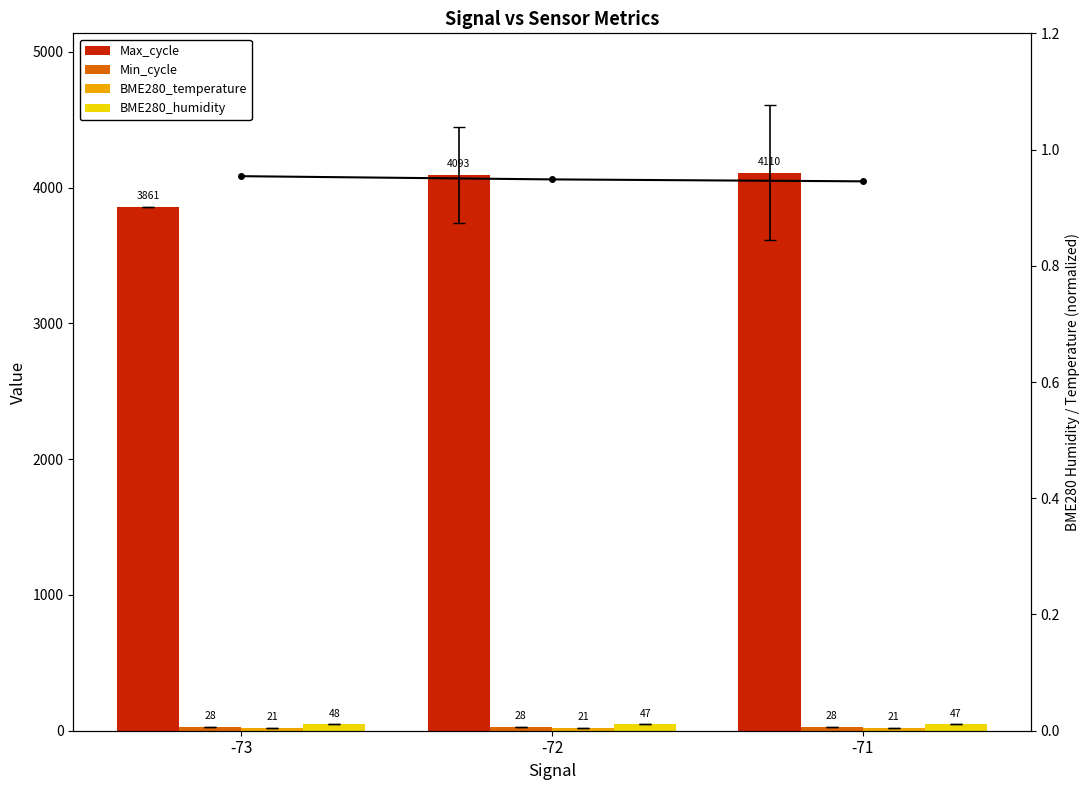

Between -73 and -71, which series saw the biggest shift?

Max_cycle